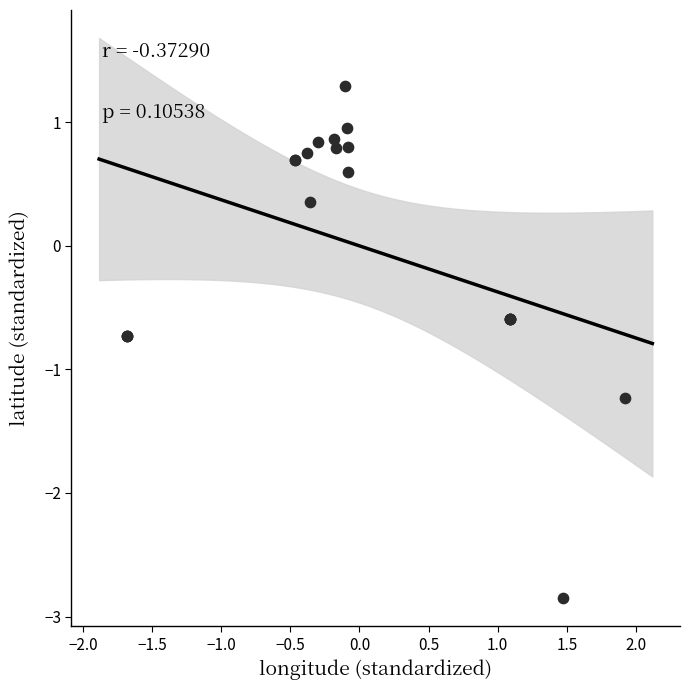

What Y value in the scatter plot is closest to 0?

0.4